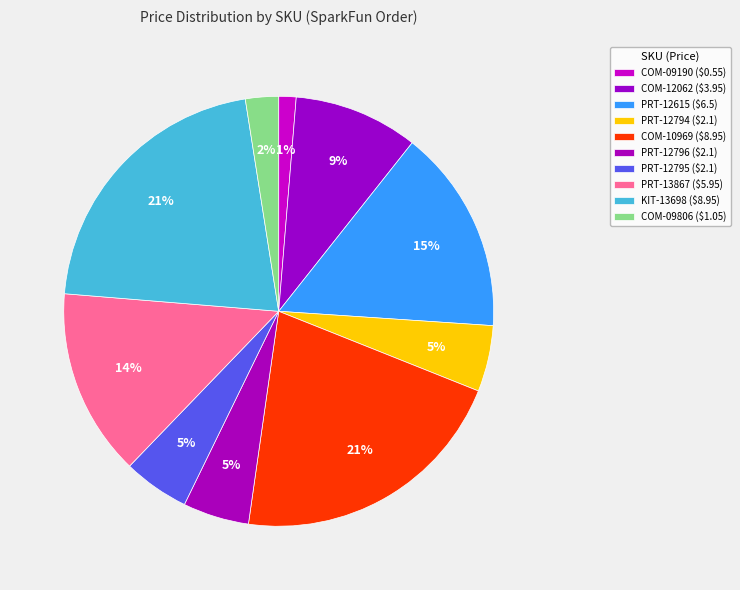

To the nearest percent, what is the average slice percentage?

10%